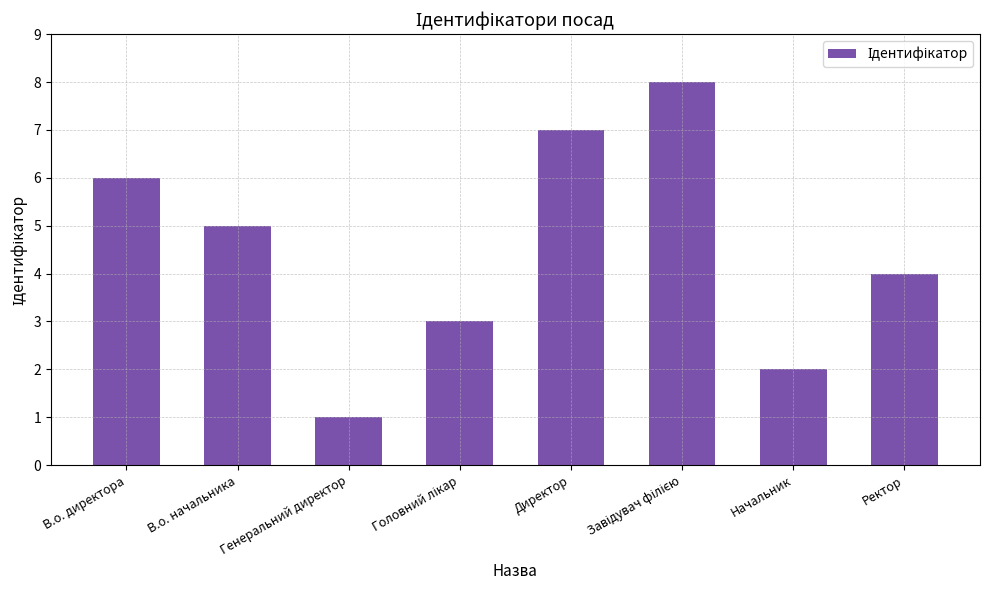

What is the difference between the second highest and minimum values?

6